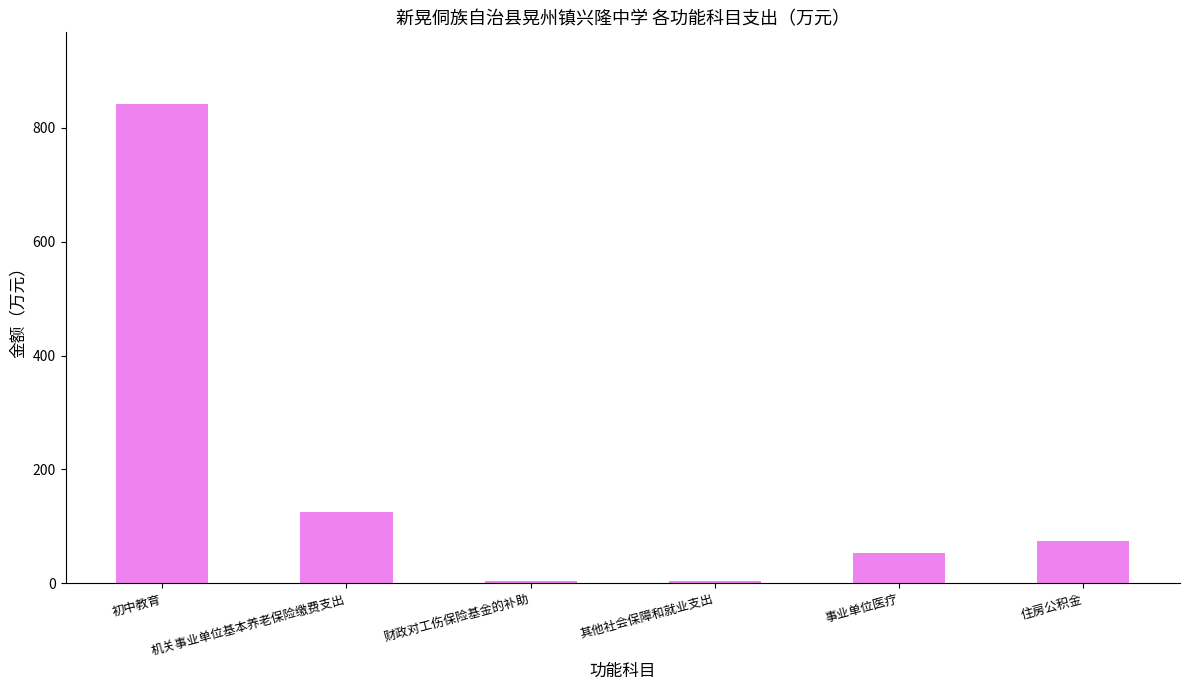

What is the sum of all values?

1103.0